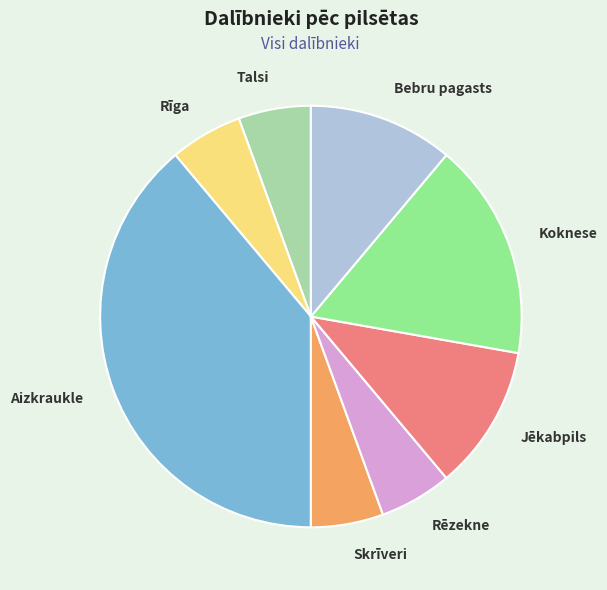

Do Jēkabpils and Talsi together represent more than half of the pie?

No